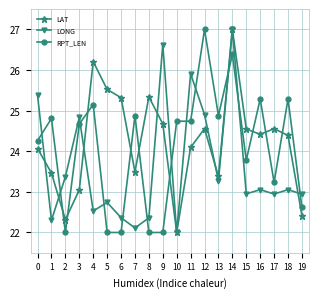

What value does the LONG series have at 8?

22.4